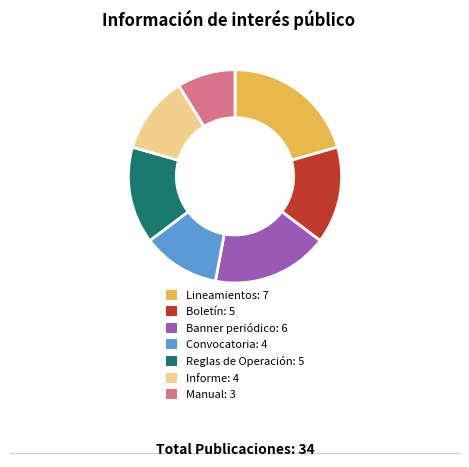

Is there a majority slice in this chart?

No